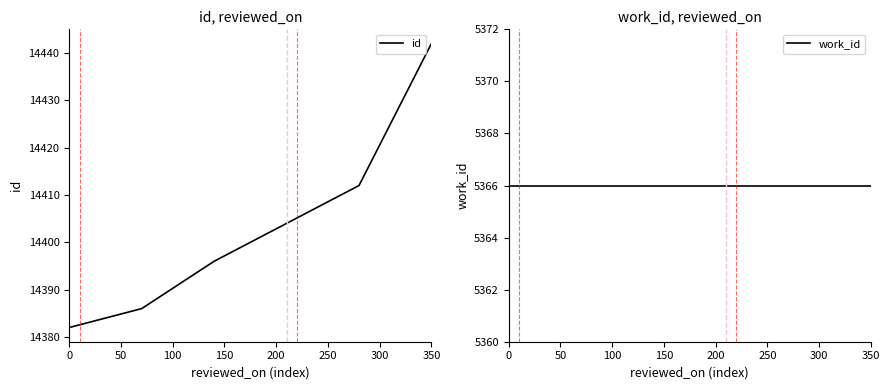

Is it true that id equals 23890 at 350?

False